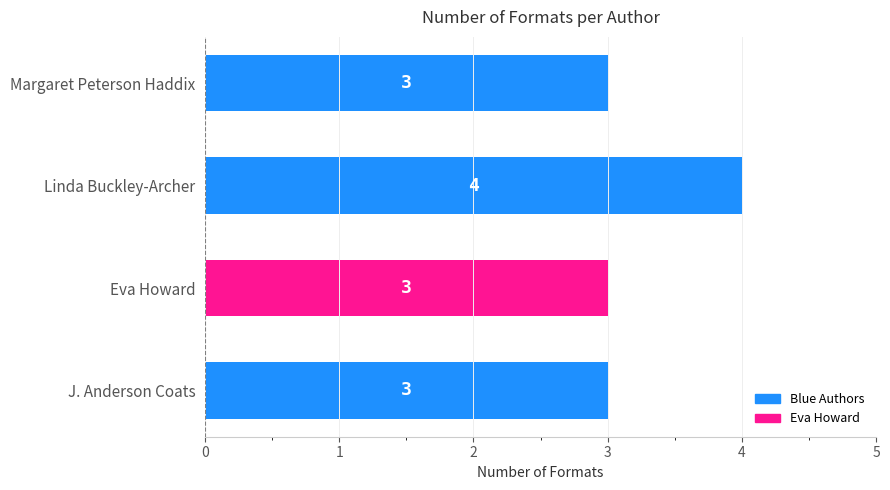

Is it true that the value at Linda Buckley-Archer is 4?

True